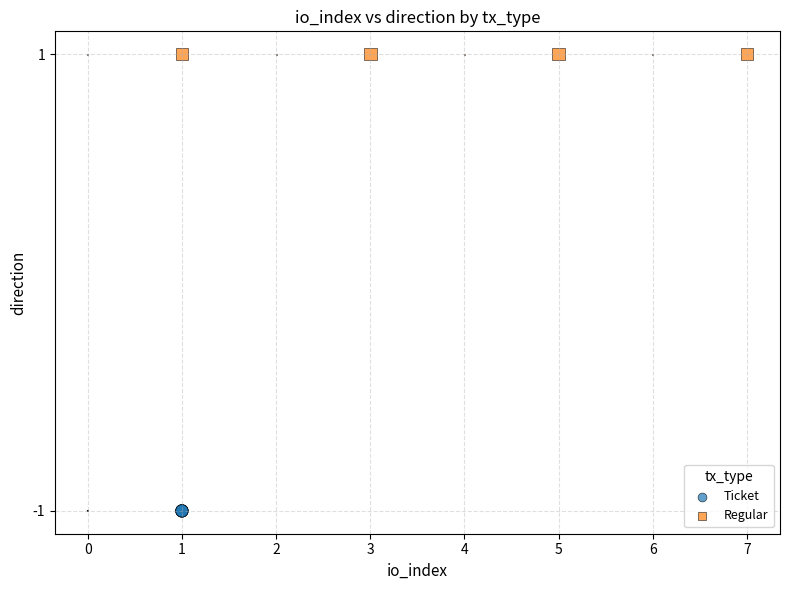

Which series contains the lowest Y value?

Ticket